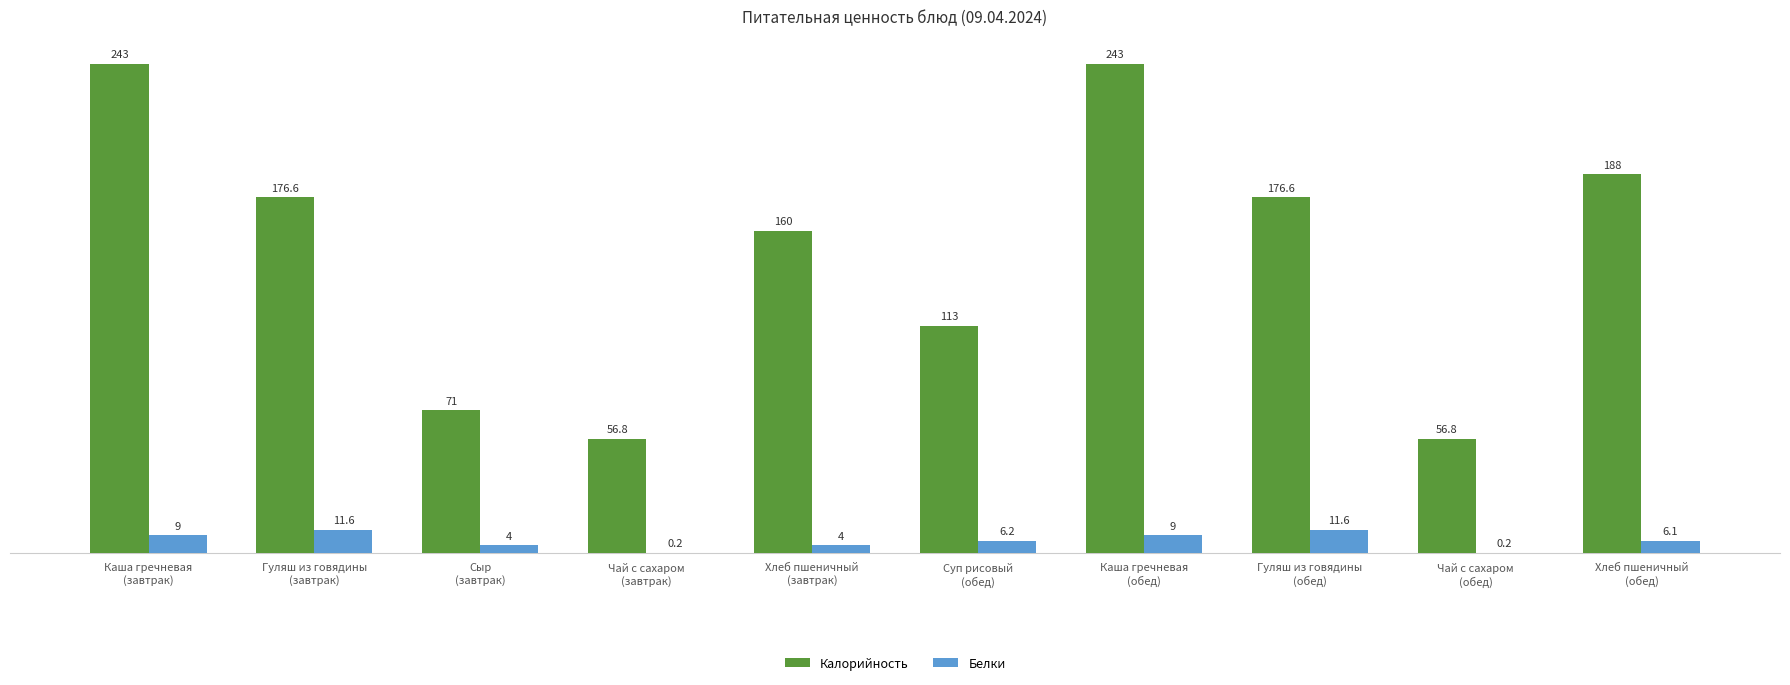

What is the maximum value shown in the chart?

243.0